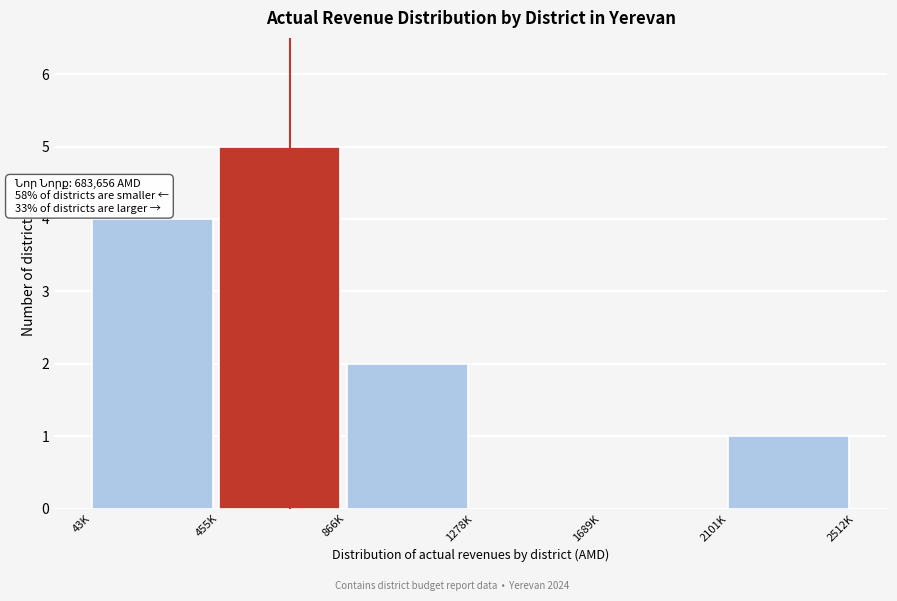

Reading right to left, extract all data points from this chart.

2101K=1	1689K=0	1278K=0	866K=2	455K=5	43K=4